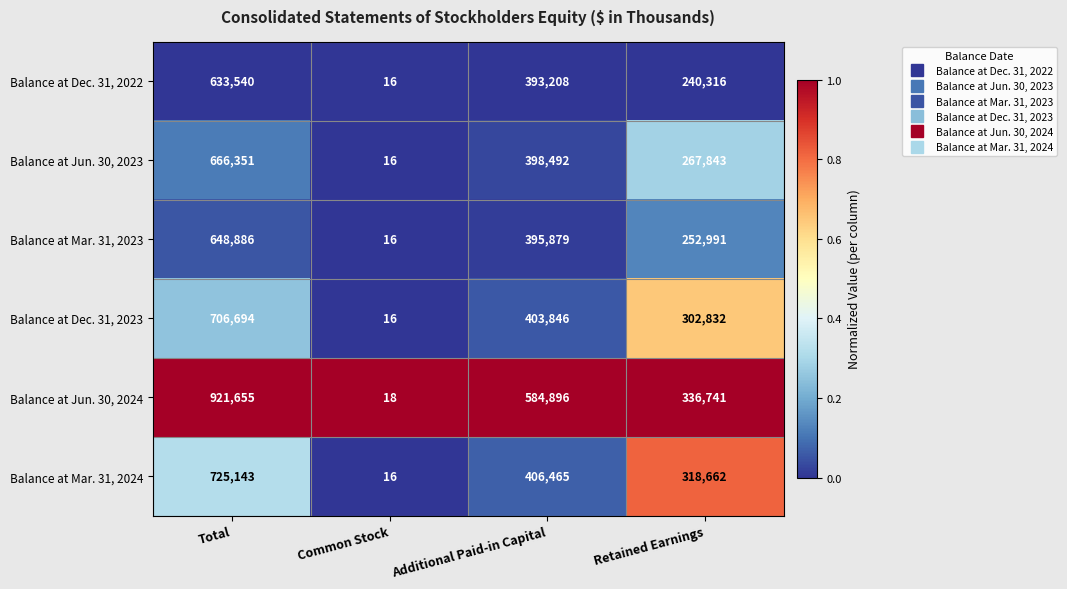

At Retained Earnings, list the series in order from largest to smallest.

Balance at Jun. 30, 2024, Balance at Mar. 31, 2024, Balance at Dec. 31, 2023, Balance at Jun. 30, 2023, Balance at Mar. 31, 2023, Balance at Dec. 31, 2022